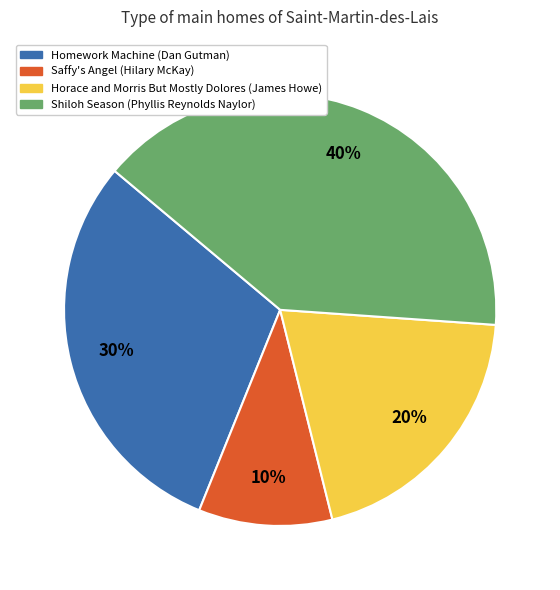

Combined, do Saffy's Angel (Hilary McKay) and Horace and Morris But Mostly Dolores (James Howe) account for over 50%?

No